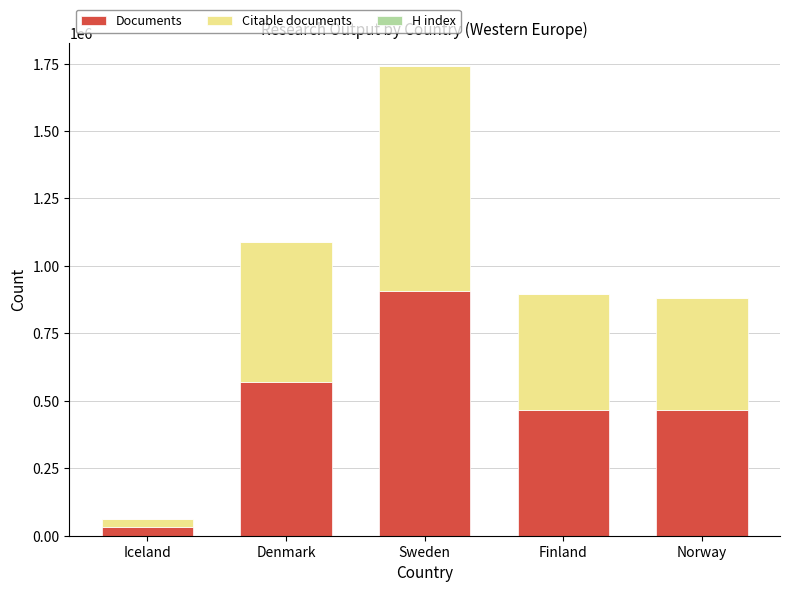

At which category is the sum across all series the highest?

Sweden